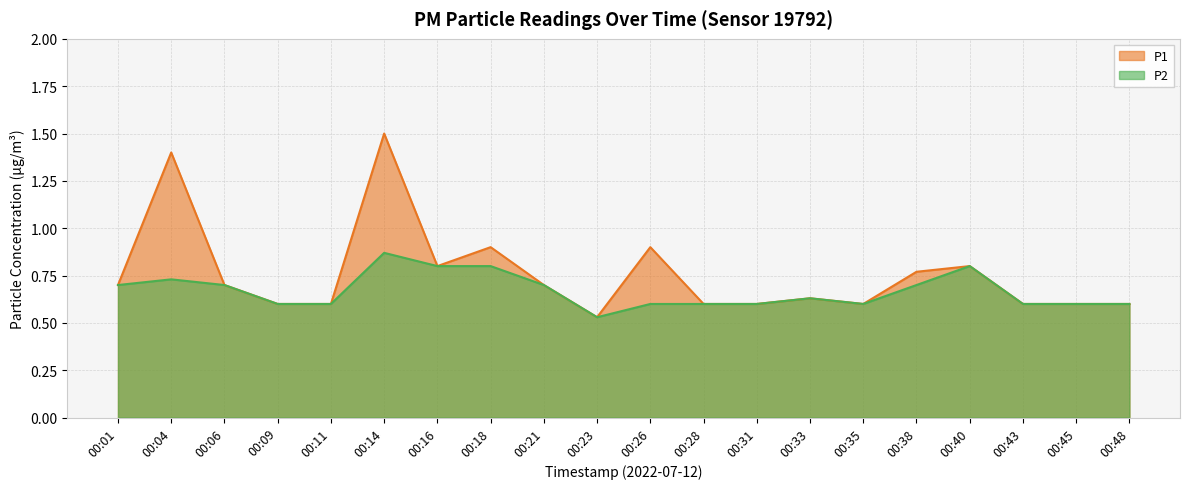

True or false: P2 and P1 intersect in this chart.

False